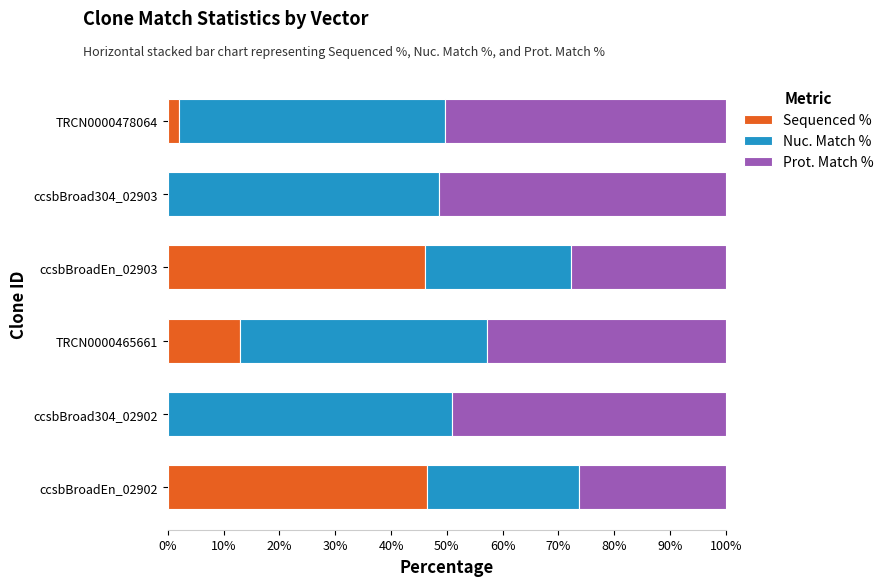

True or false: Sequenced % has a value of 28.4 at ccsbBroadEn_02903.

False